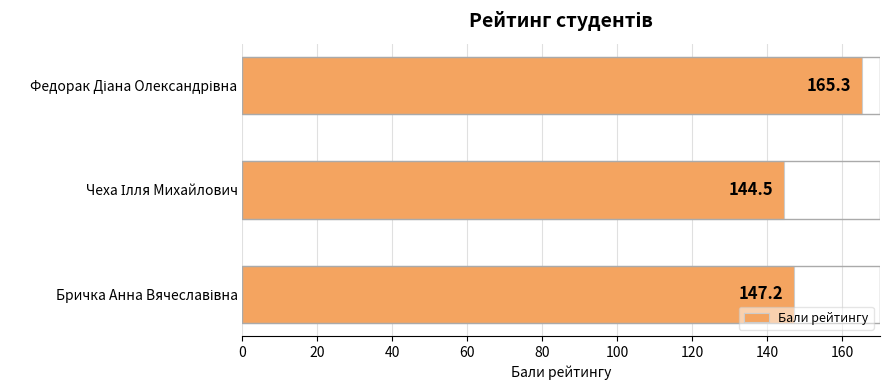

Reading top to bottom, list all the values displayed in this chart.

165.3	144.5	147.2